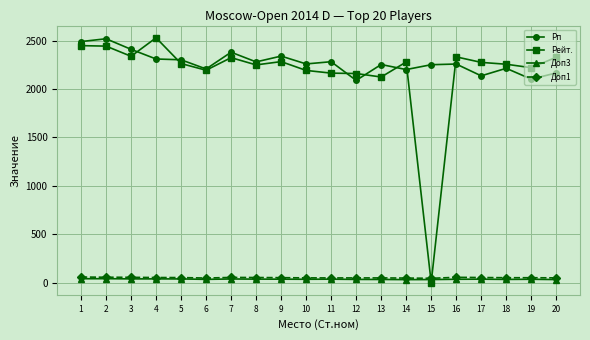

Is the value of Рп at 17 greater than the value of Рейт. at 5?

No